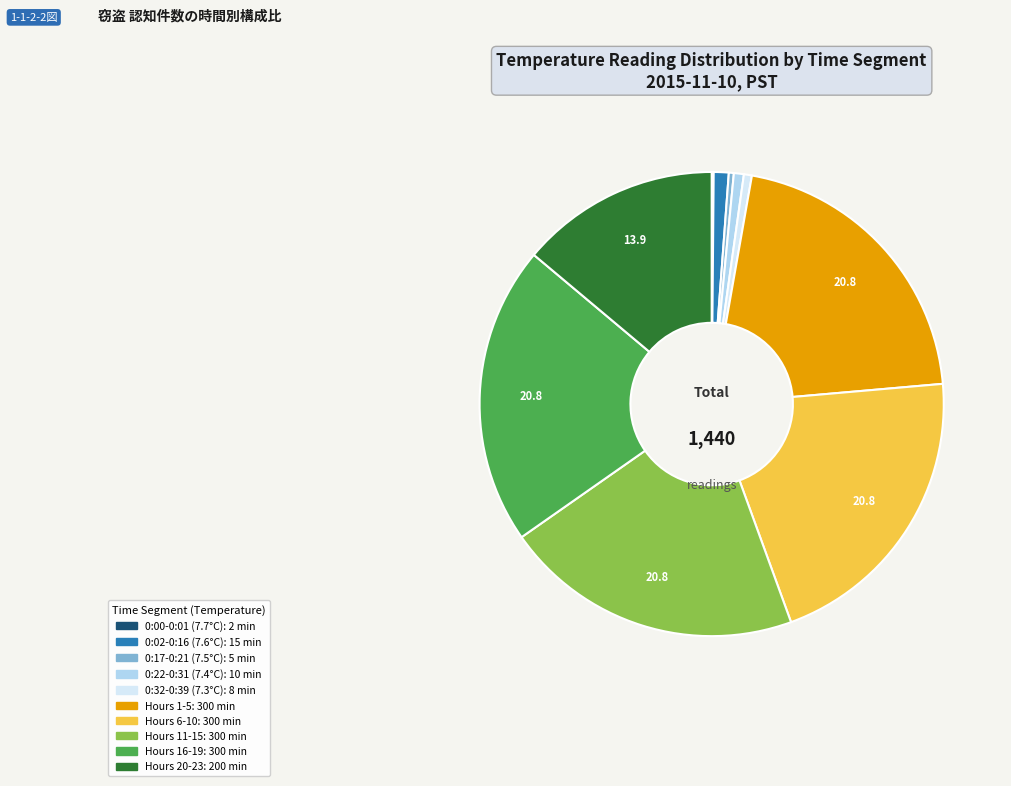

Does any single category account for the majority?

No